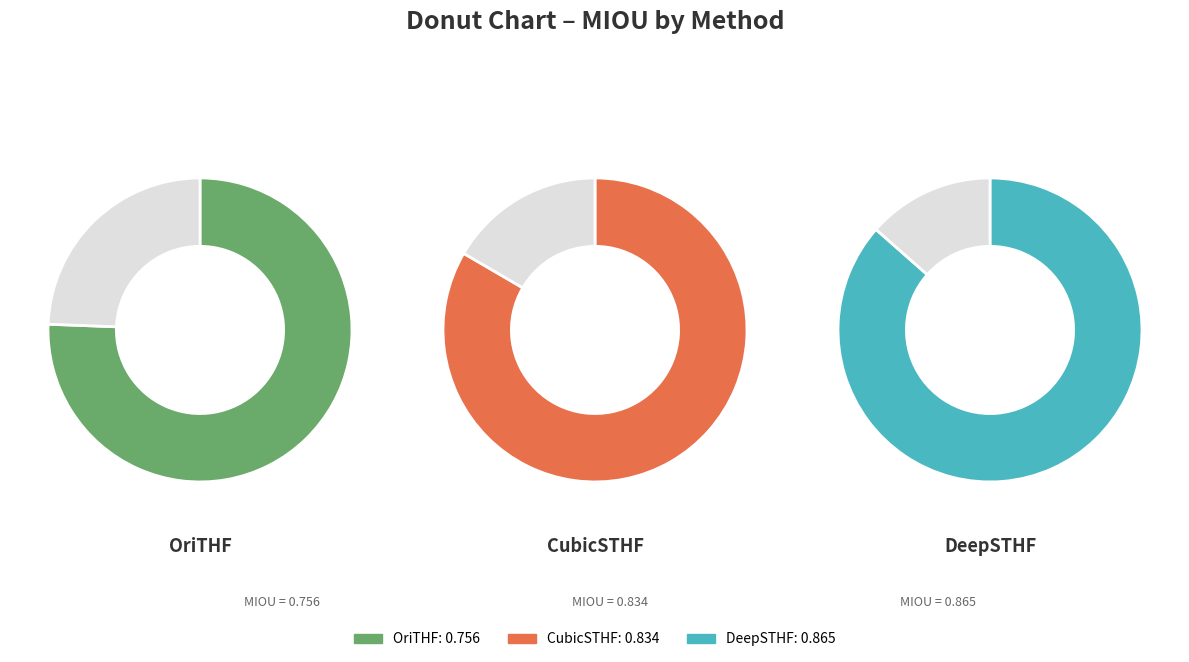

To the nearest percent, what portion does DeepSTHF represent?

35%